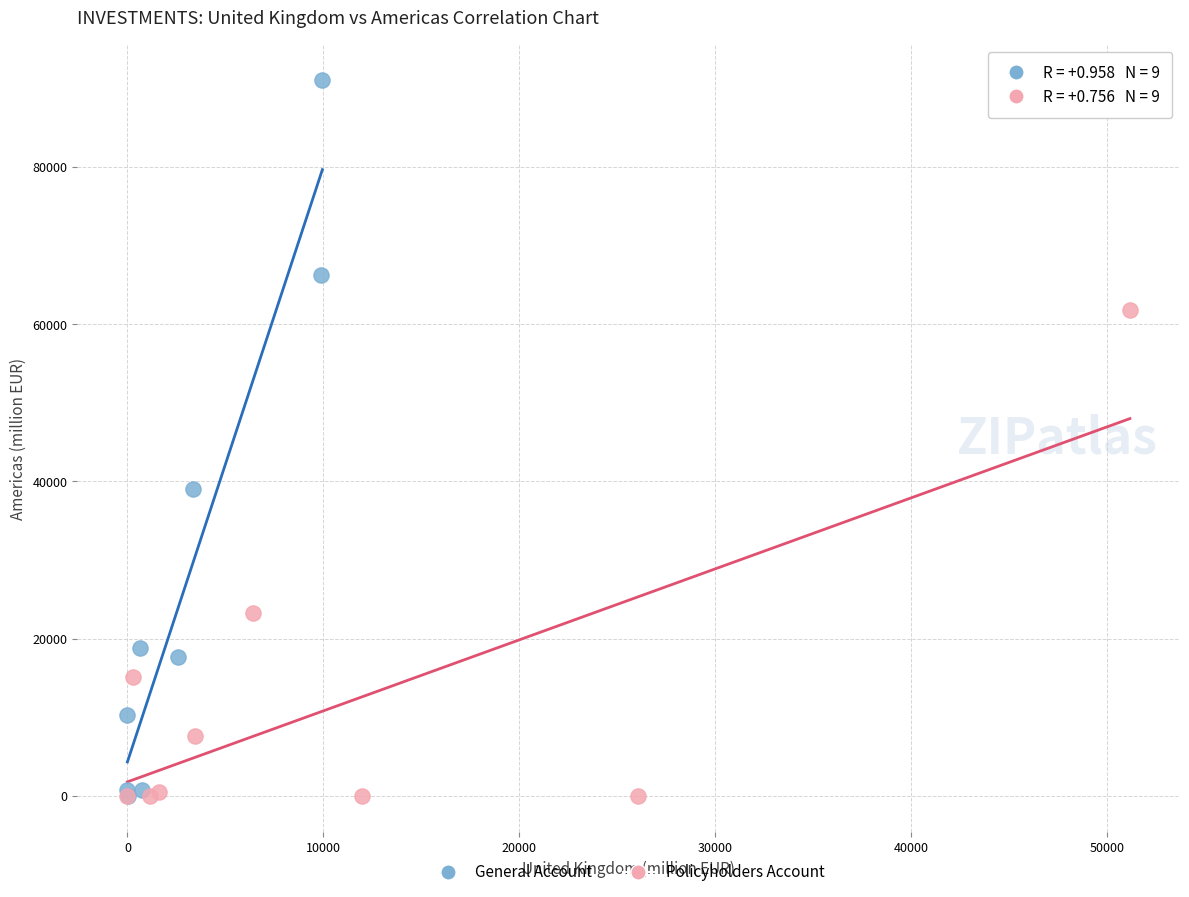

Which series contains the highest Y value?

General Account